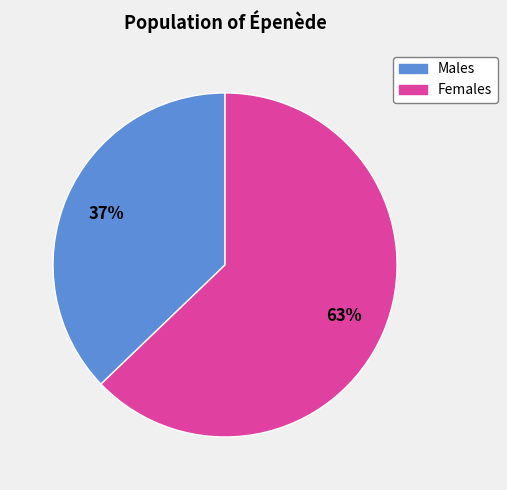

Is there any slice that represents more than half of the pie?

Yes